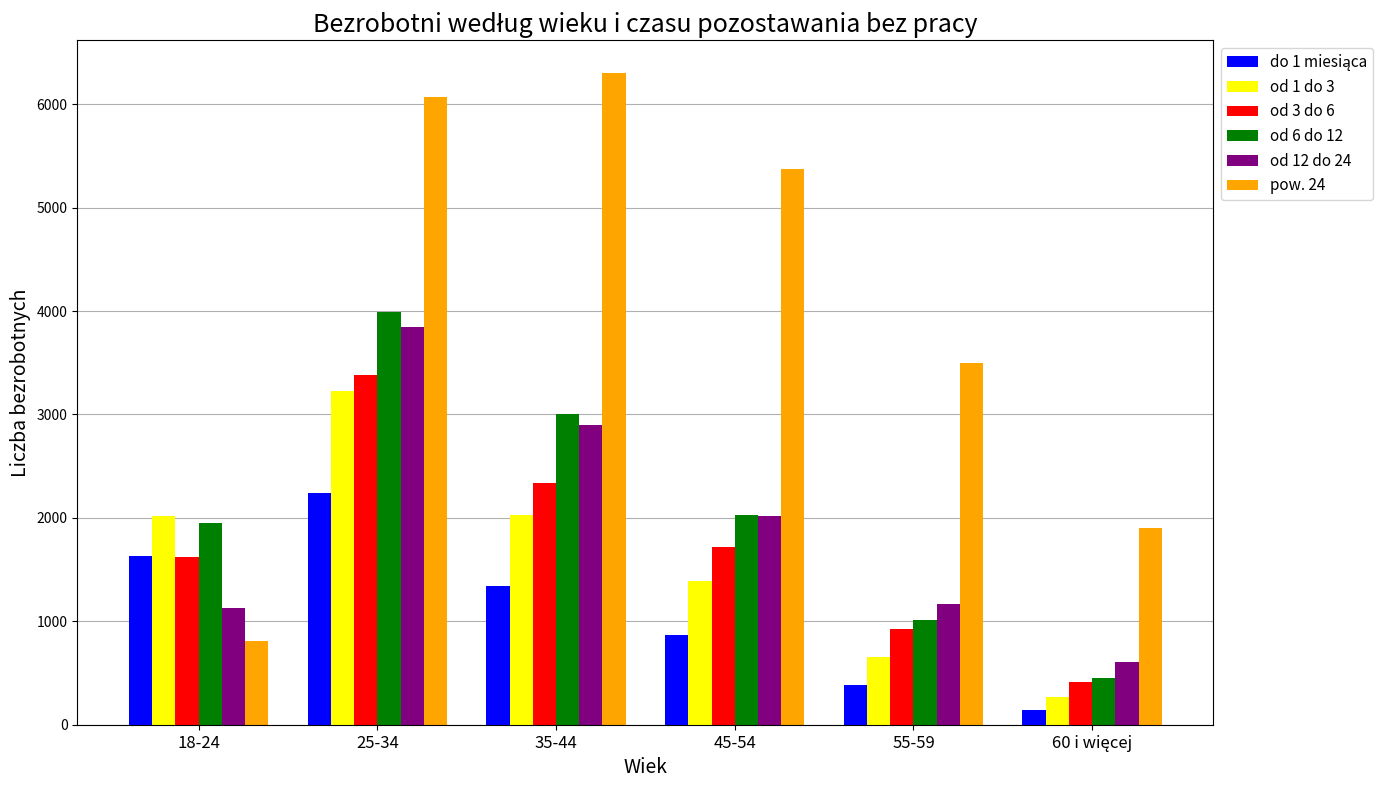

At which category is the sum across all series the highest?

25-34